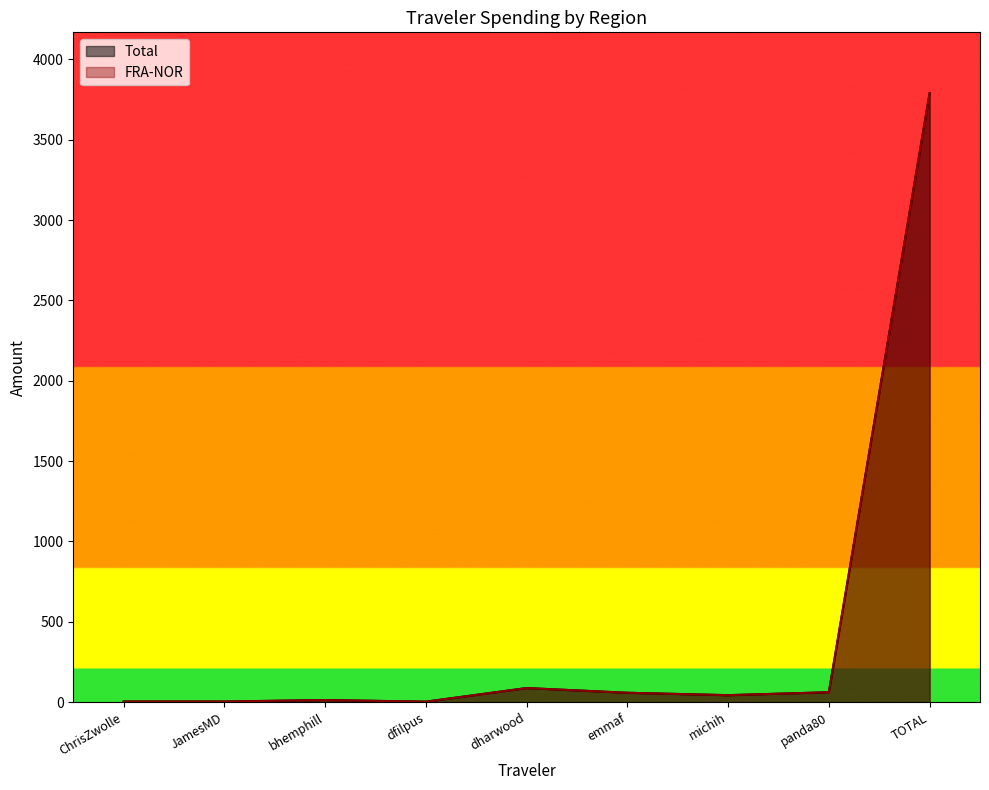

In FRA-NOR, how many points are higher than both neighbors (excluding endpoints)?

2